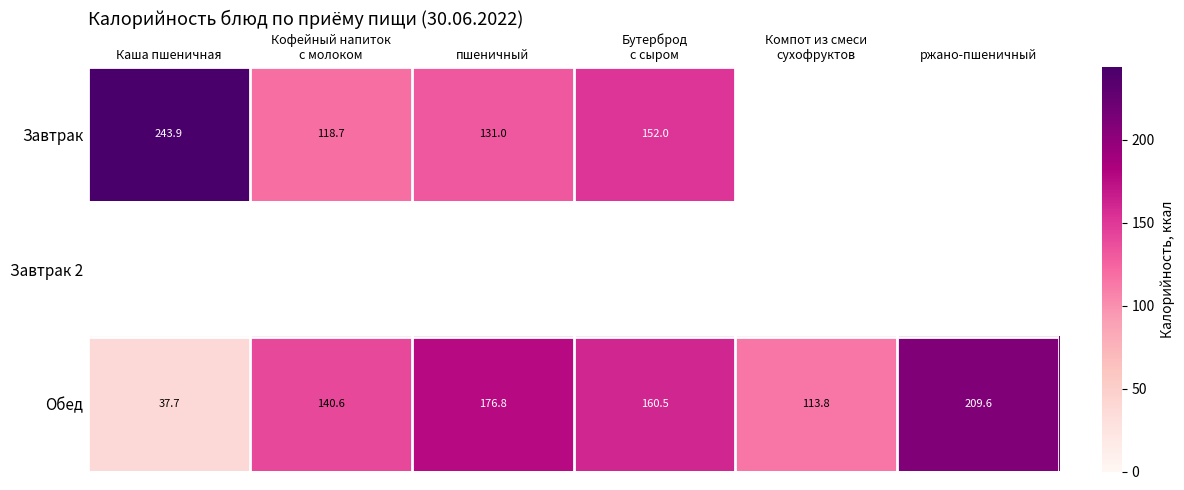

What is the difference between the maximum and second lowest values in the Обед series?

95.8